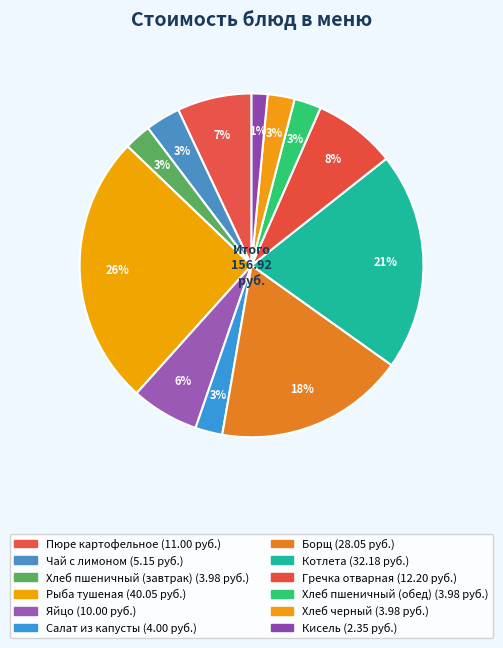

What is the largest slice in the pie chart?

Рыба тушеная